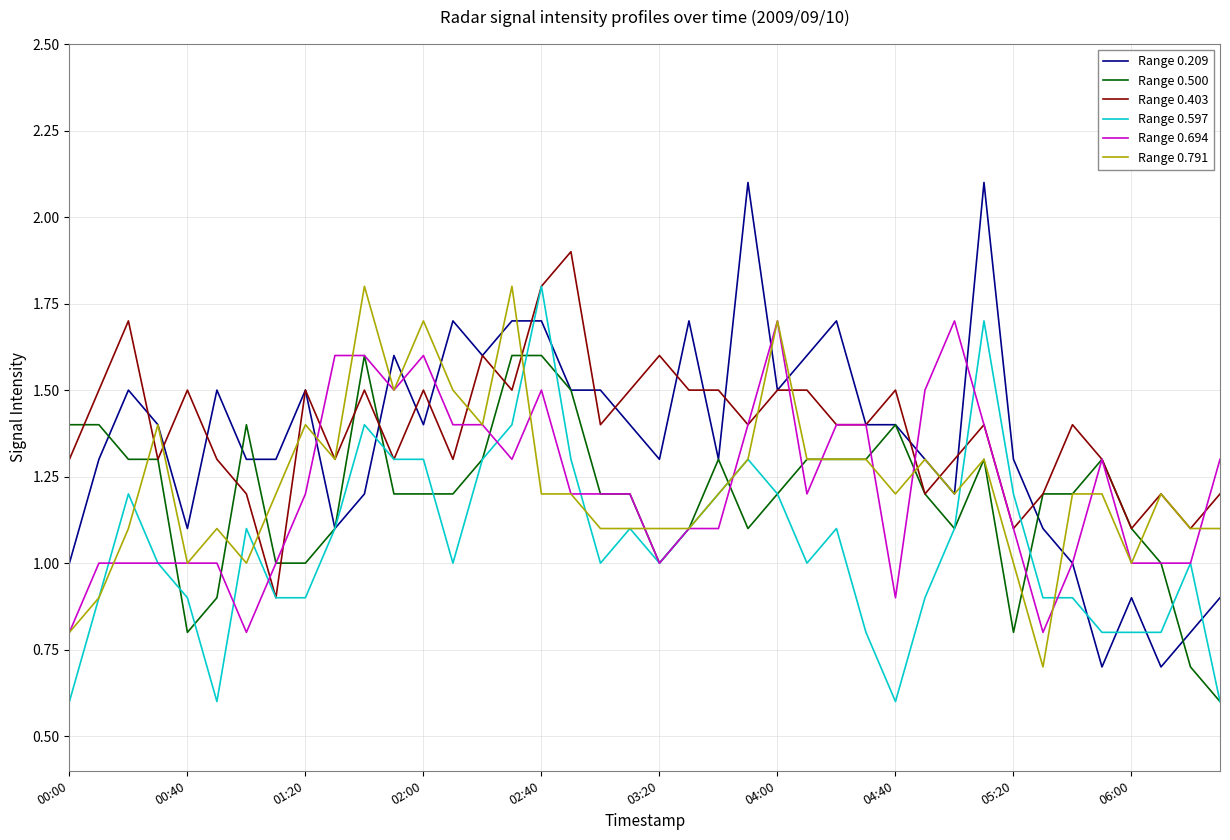

What is the smallest value displayed?

0.6